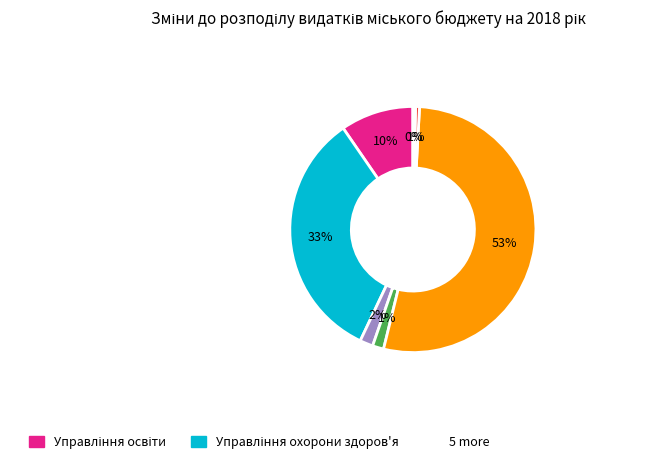

To the nearest percent, what is the difference between the largest and smallest slice percentages?

53%